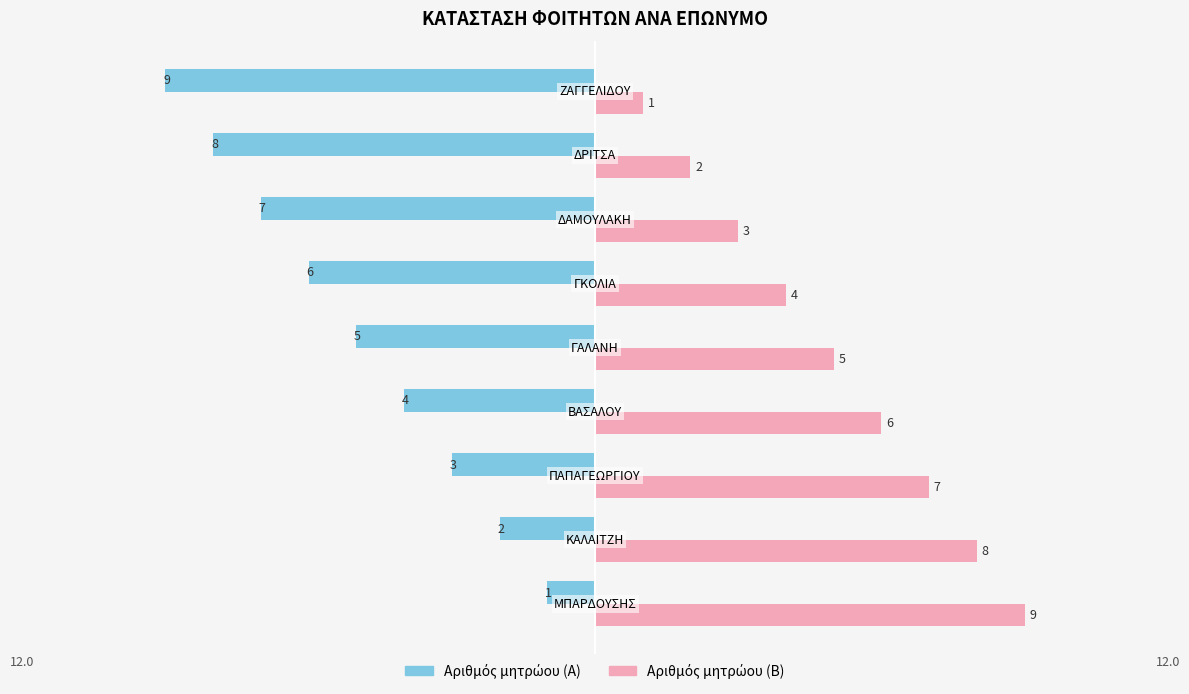

How many categories are shown in the chart?

9